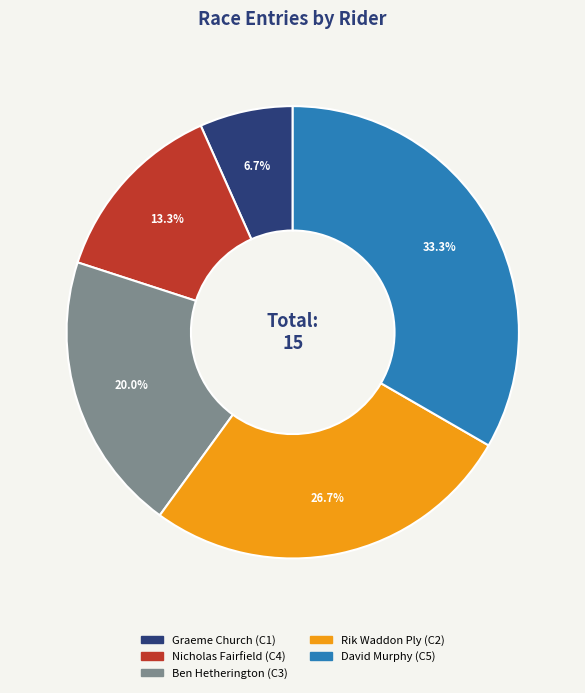

True or false: Ben Hetherington (C3) accounts for 34% of the total.

False